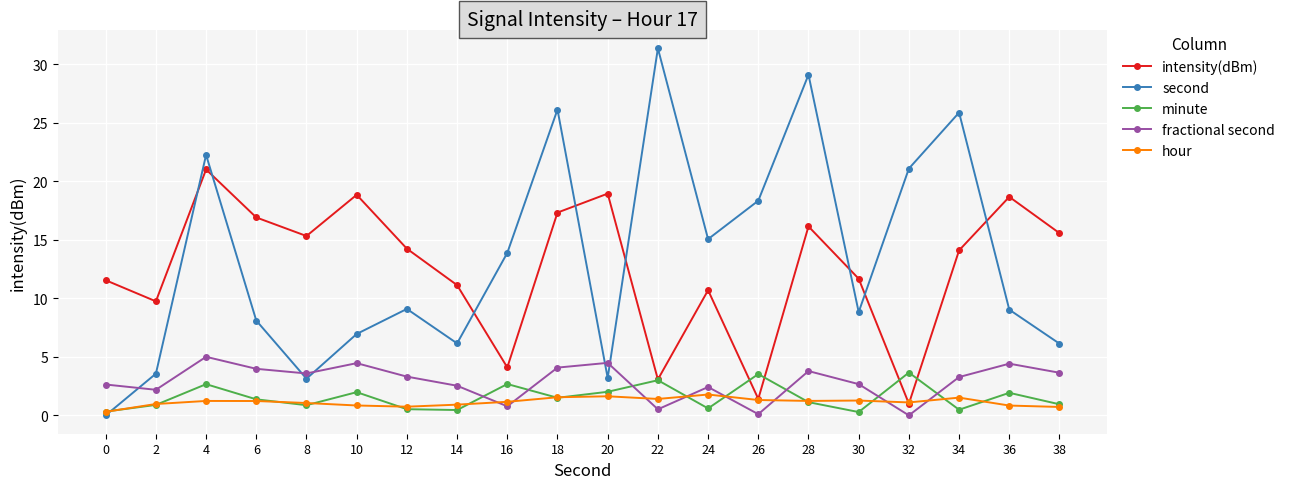

How many intersections are there between second and hour?

1